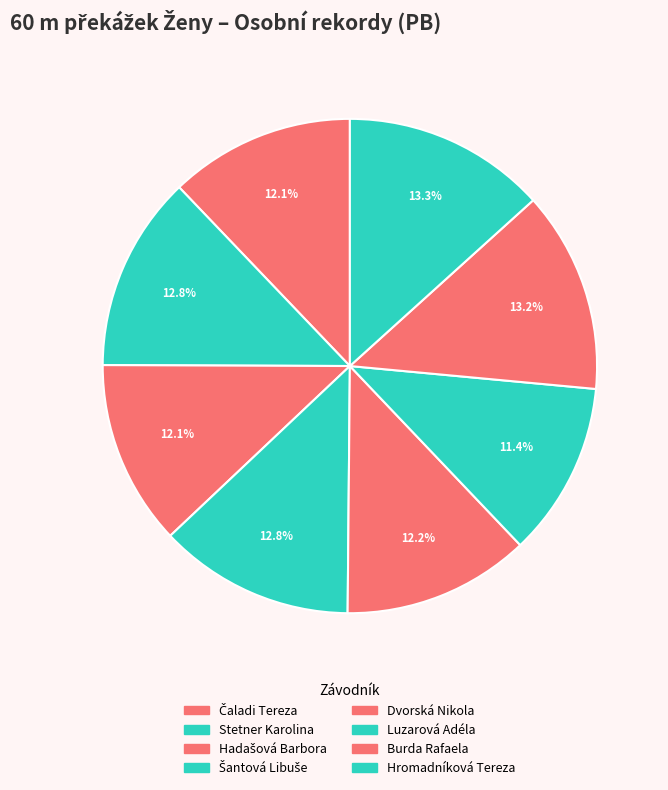

Which category has the biggest portion of the pie?

Hromadníková Tereza